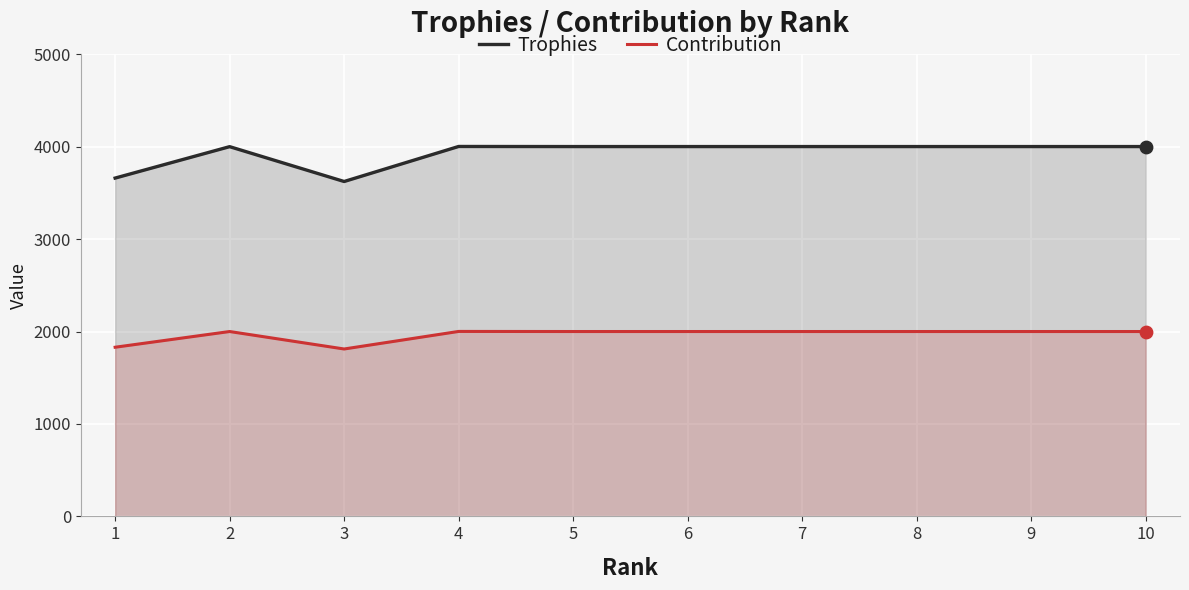

At which category is the sum across all series the highest?

4